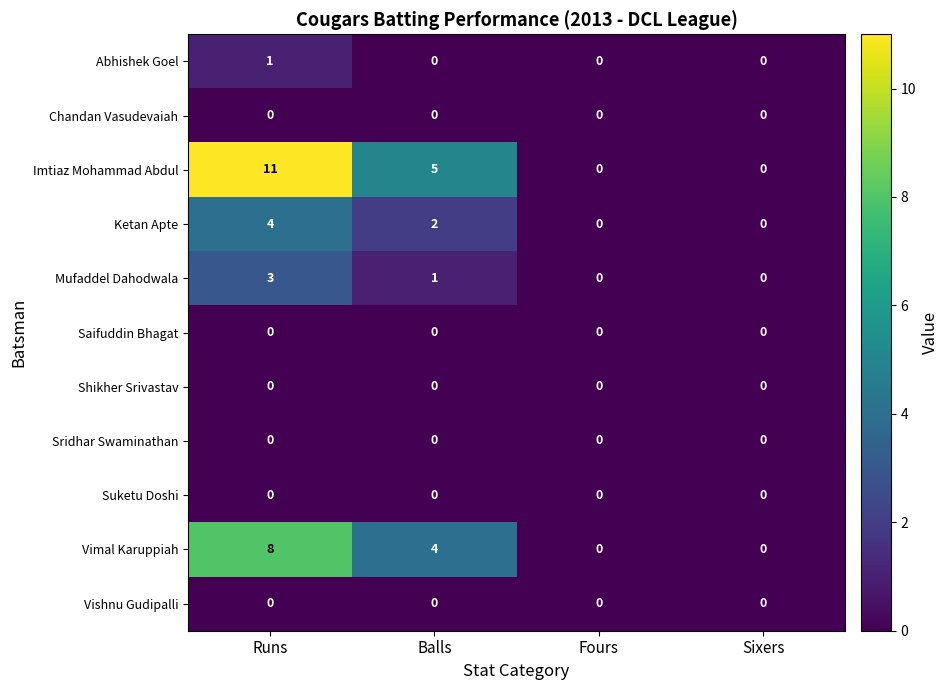

What is the total value across all series at Runs?

27